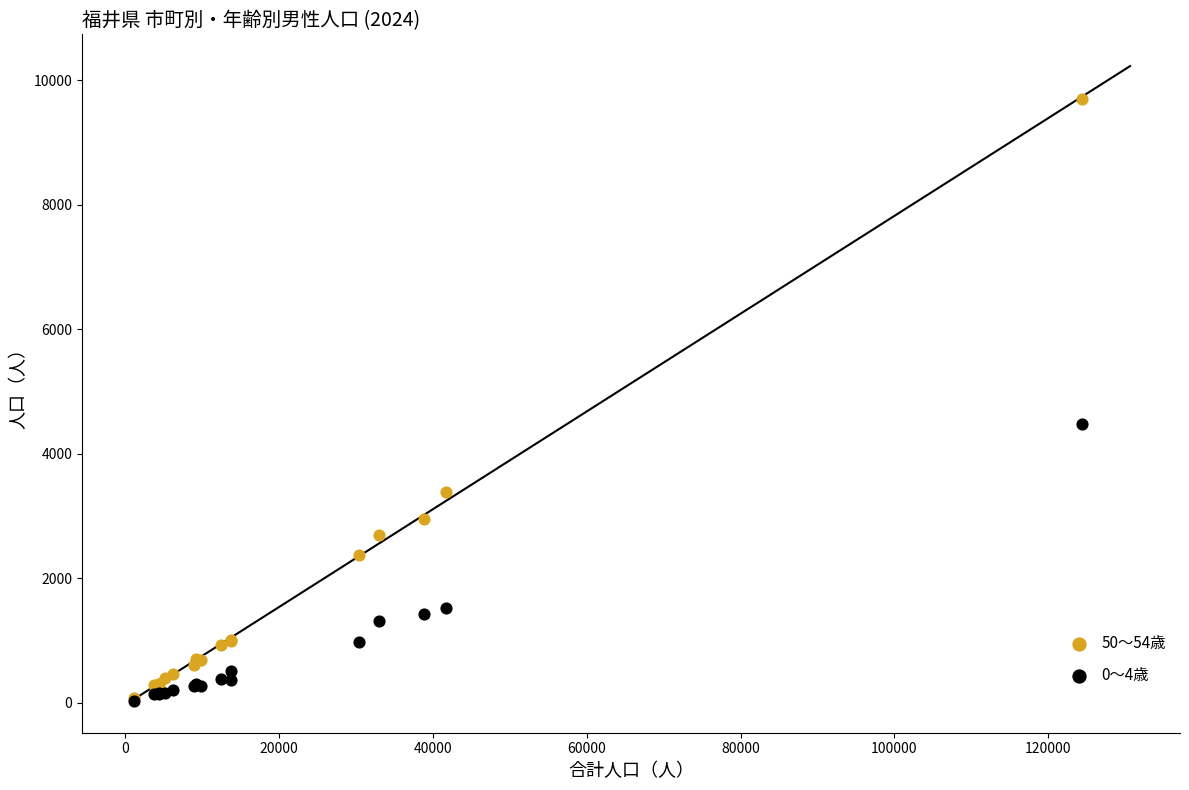

Across all series, what Y value is closest to 4860?

4484